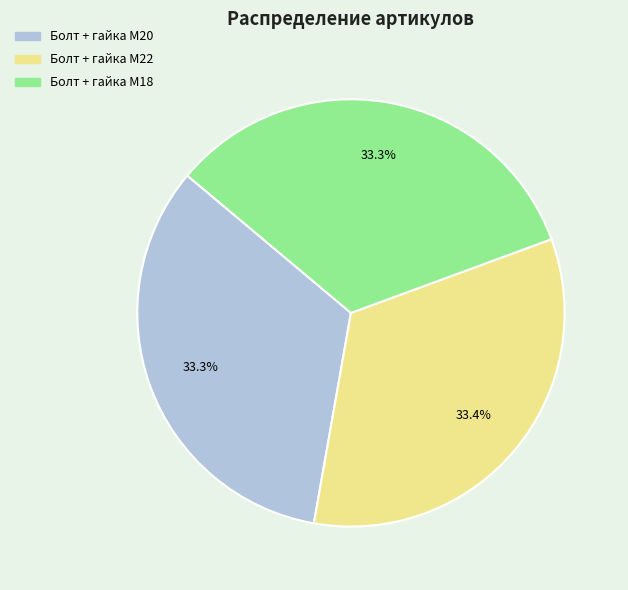

What percentage do Болт + гайка M20 and Болт + гайка M18 together represent?

66.6%